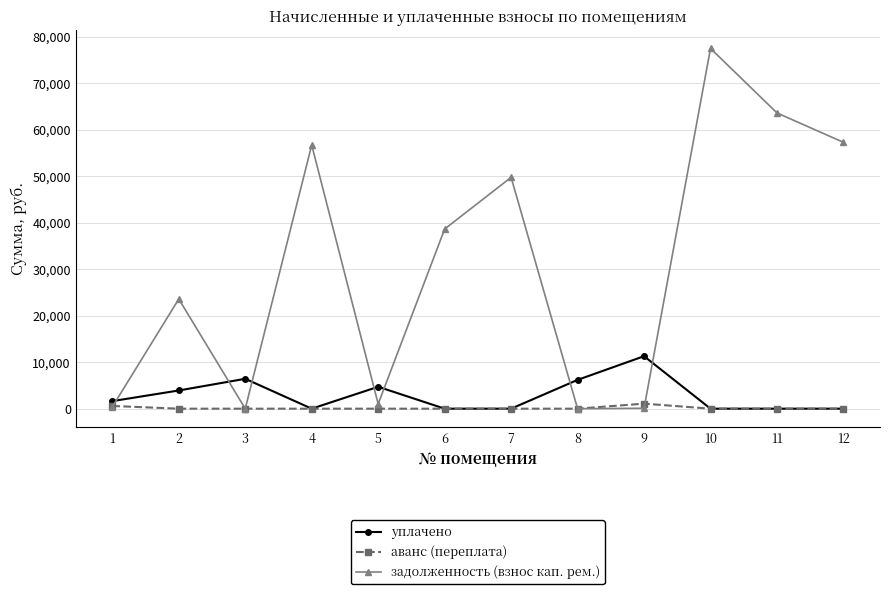

What is the total value across all series at 4?

56678.5